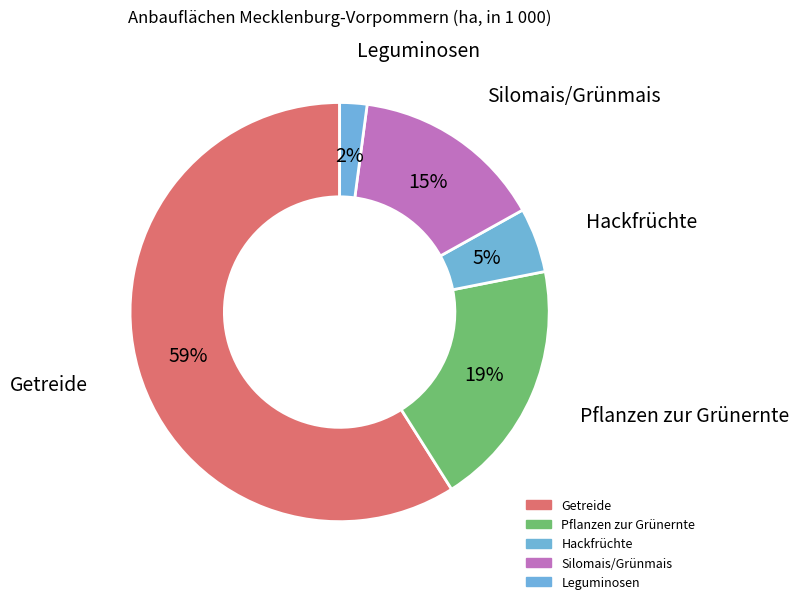

What is the smallest slice in the pie chart?

Leguminosen